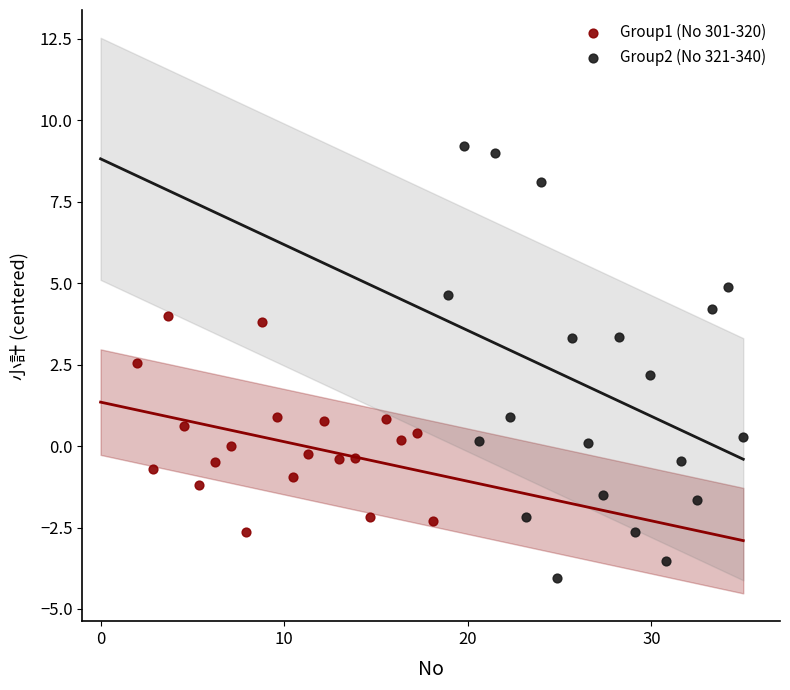

Which series reaches the minimum Y coordinate?

Group2 (No 321-340)